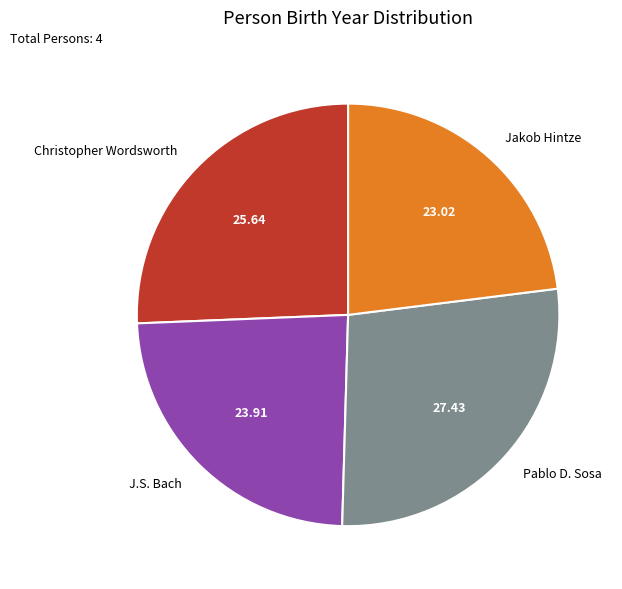

Is there a majority slice in this chart?

No